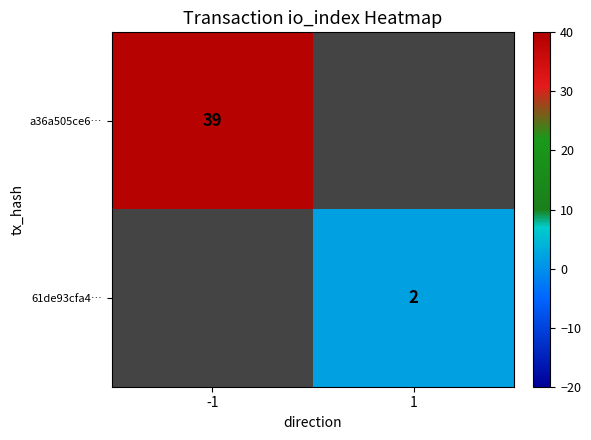

The a36a505ce6… series shows 25 at -1. True or false?

False